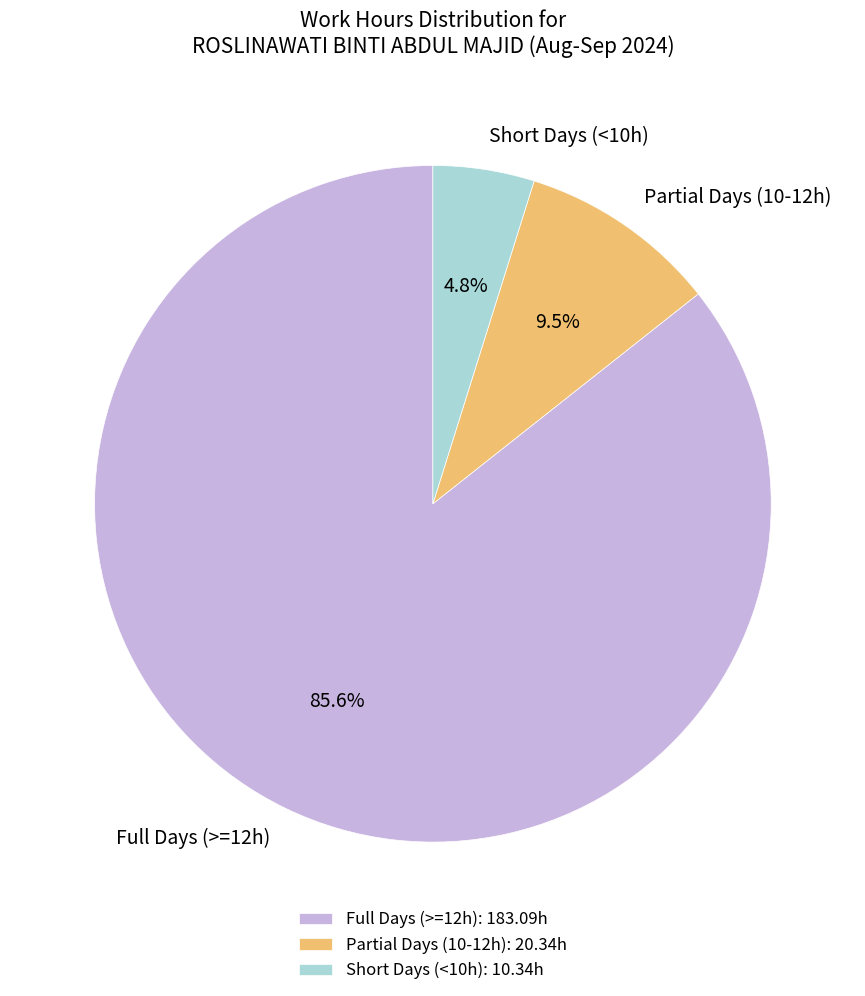

What percentage do Full Days (>=12h) and Short Days (<10h) together represent?

90.5%